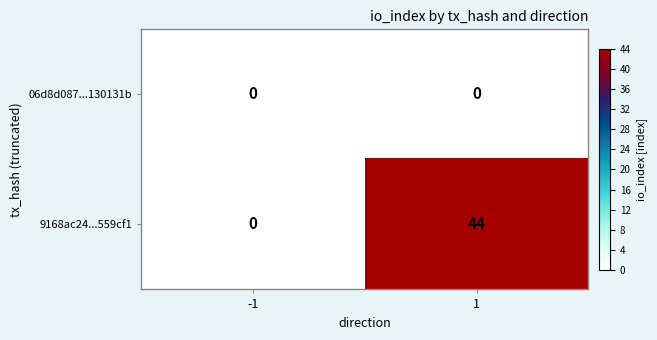

How many data points does each series have?

2